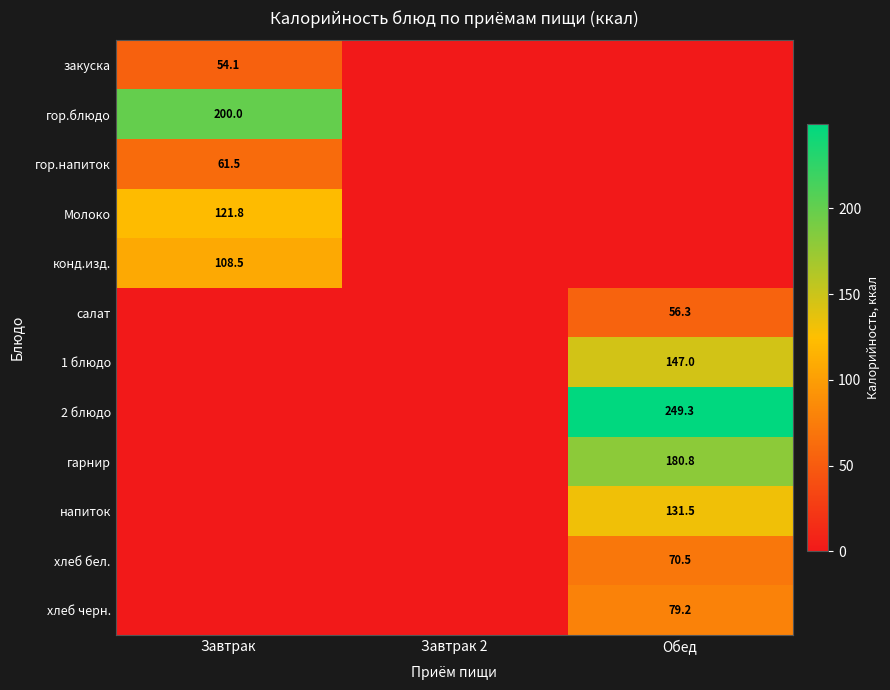

Is it true that Молоко equals 121.8 at Завтрак?

True